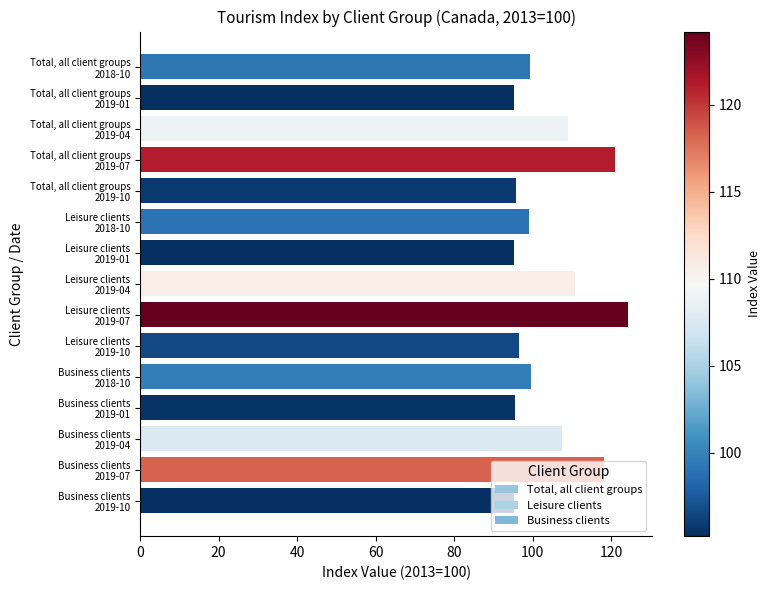

What is the value of the 14th bar from the top?

118.3